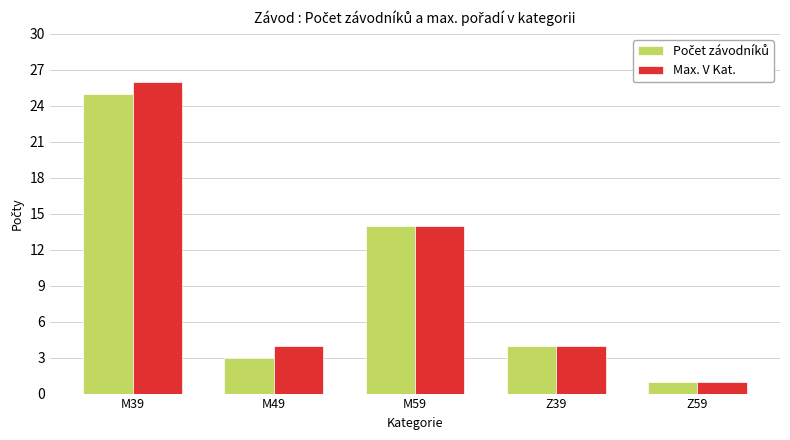

What is the label of the 4th bar from the left?

Z39